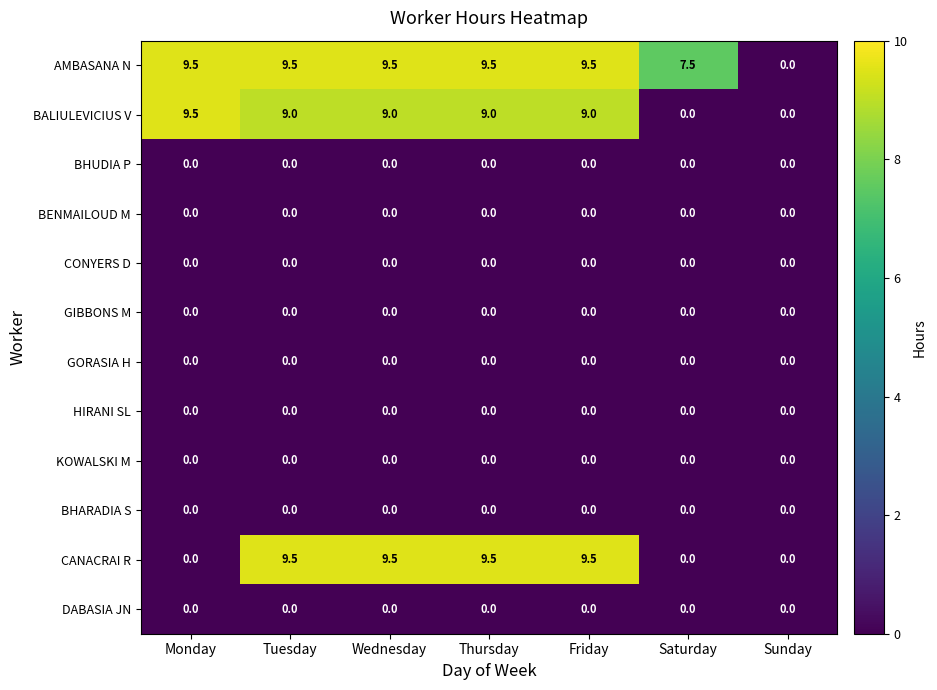

True or false: BALIULEVICIUS V has a value of 4.9 at Wednesday.

False